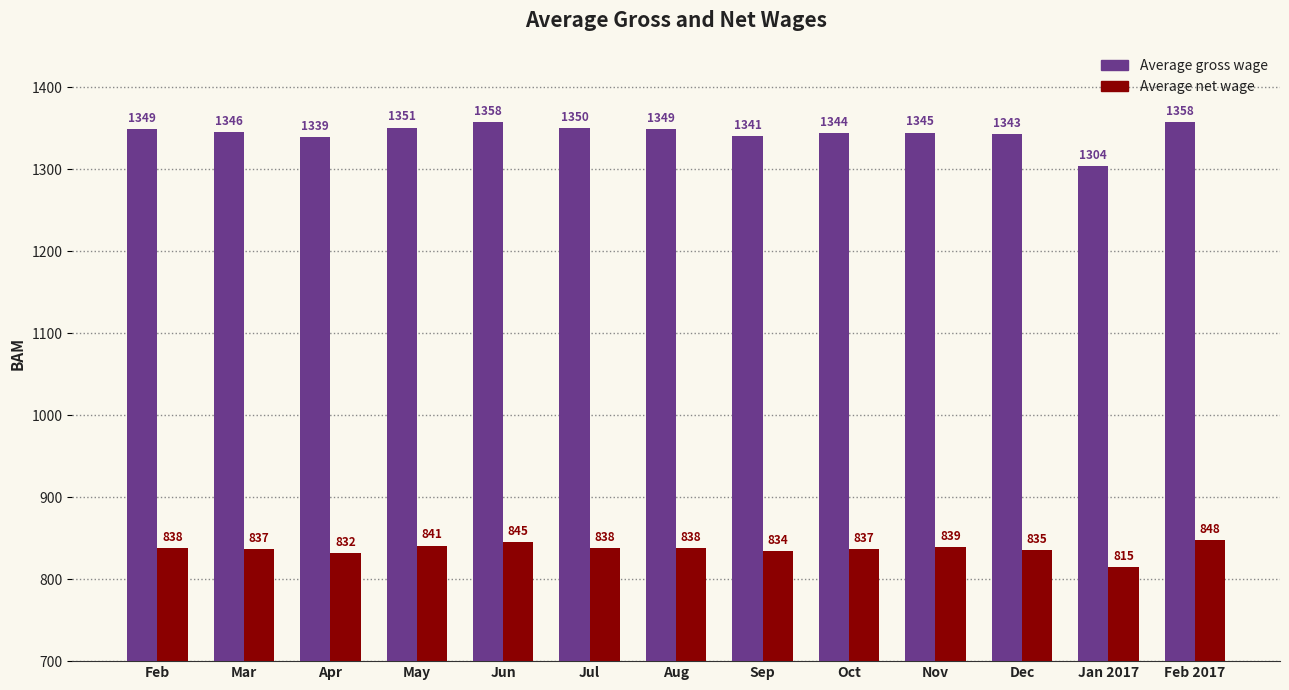

Which label corresponds to the smallest value in the chart?

Jan 2017